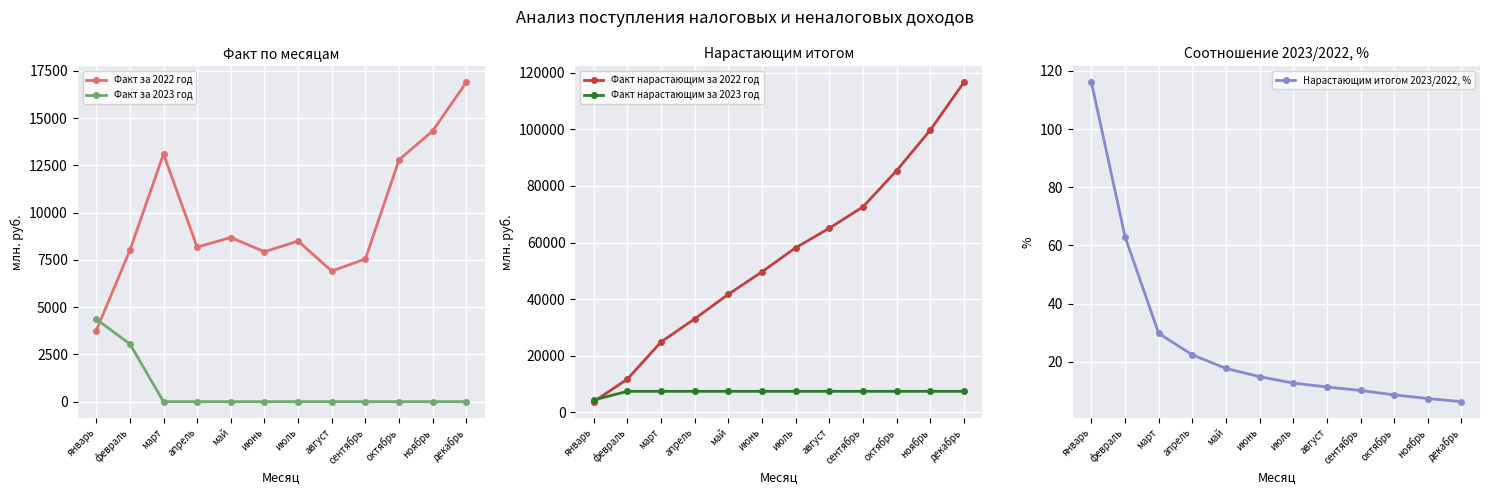

The value of Нарастающим итогом 2023/2022, % at сентябрь is 15.7. True or false?

False